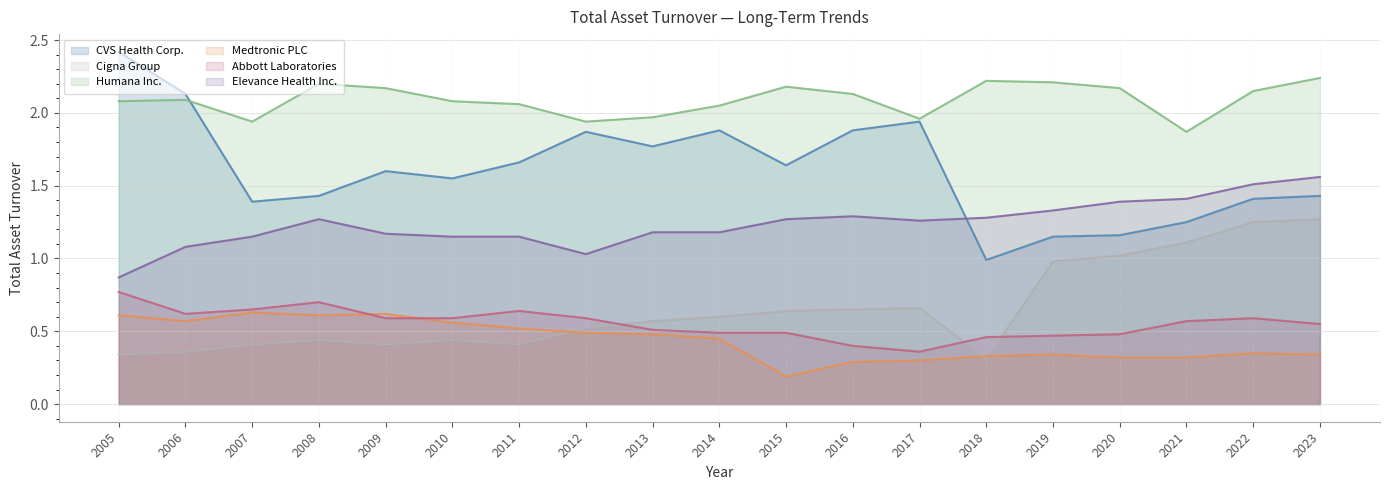

At which category does Abbott Laboratories reach its first local peak?

2008